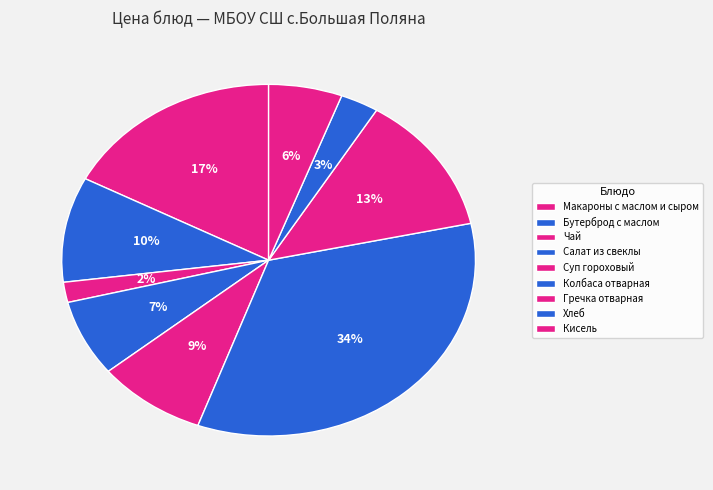

To the nearest percent, what is the combined percentage of Суп гороховый and Салат из свеклы?

16%